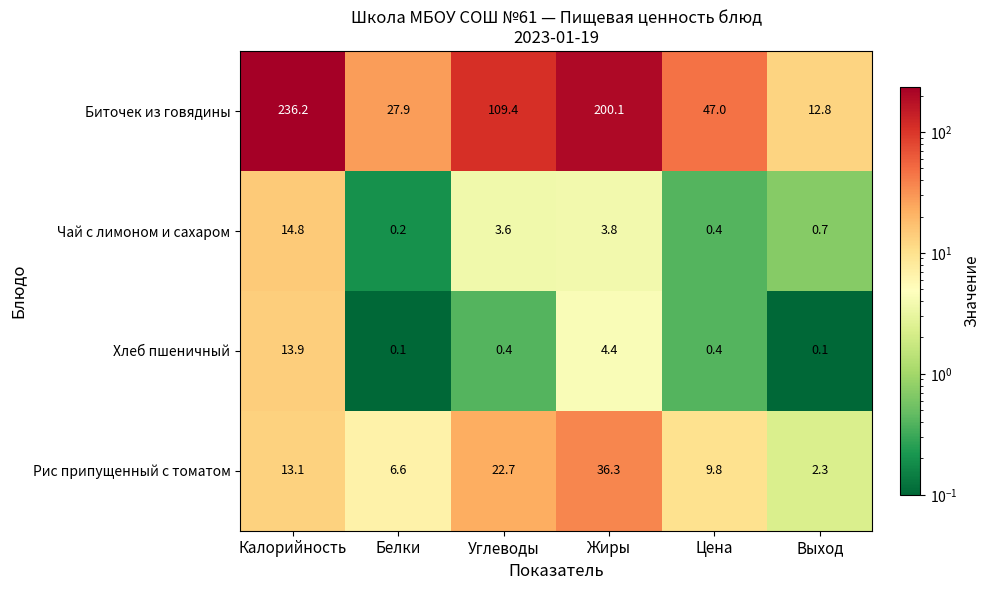

The Хлеб пшеничный series shows 4.4 at Жиры. True or false?

True